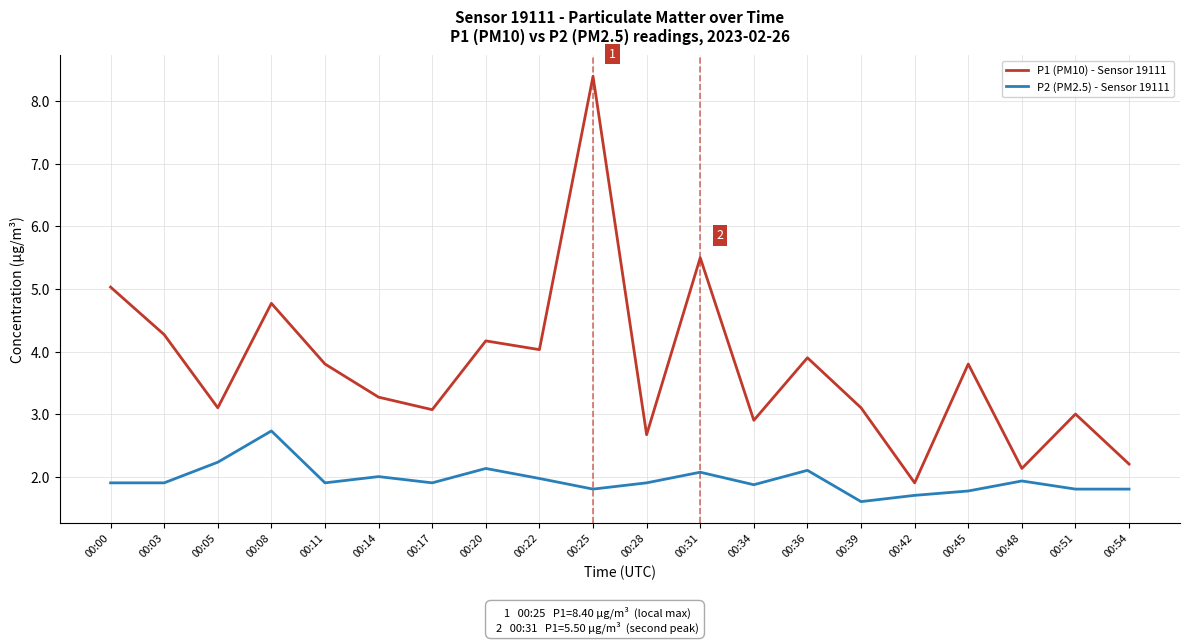

True or false: P1 (PM10) - Sensor 19111 and P2 (PM2.5) - Sensor 19111 cross at least once.

False